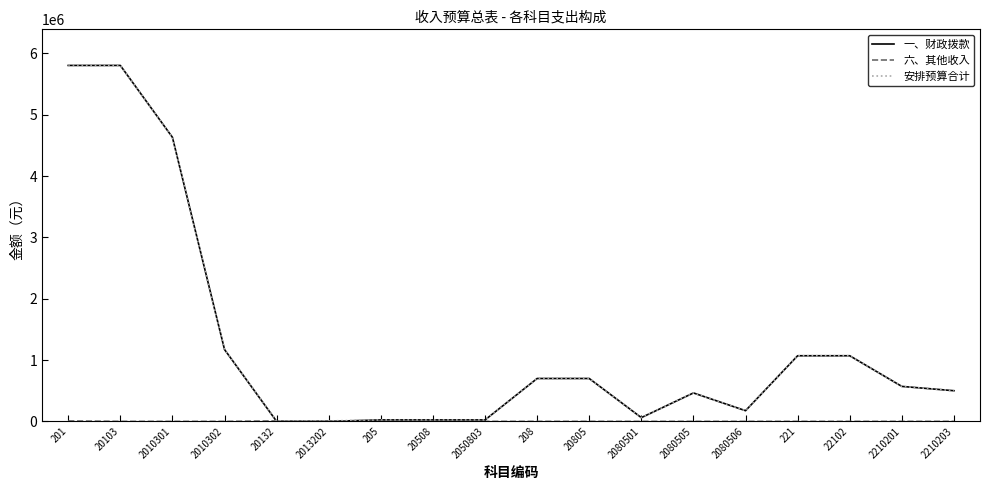

True or false: 一、财政拨款 has a value of 736733 at 22102.

False